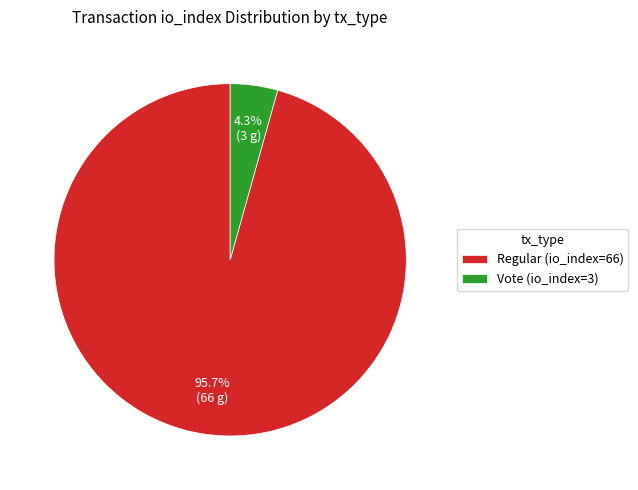

True or false: Vote (io_index=3) accounts for 4% of the total.

True